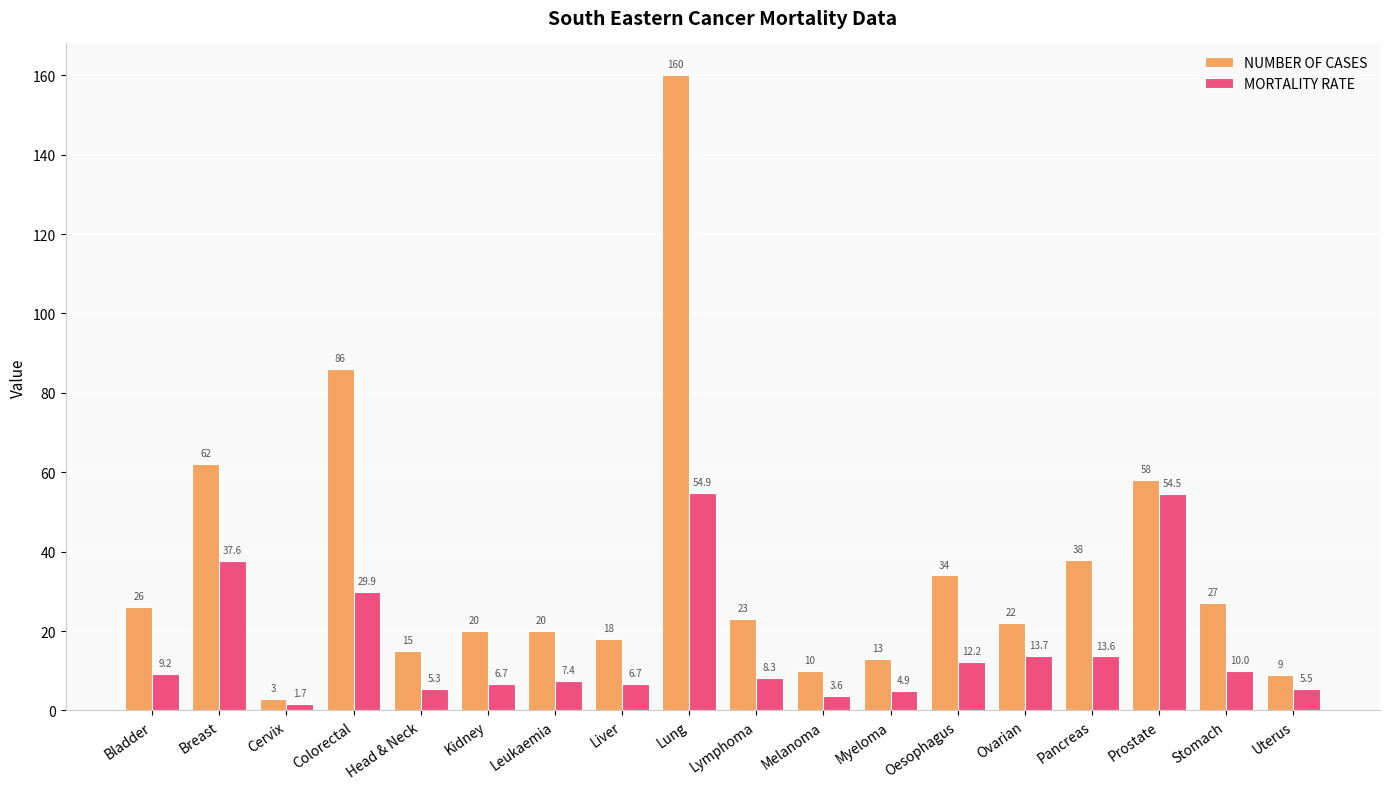

The value of NUMBER OF CASES at Prostate is 58.0. True or false?

True